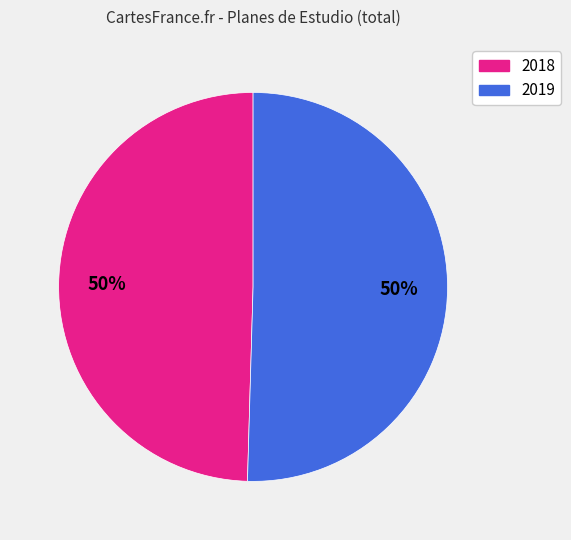

To the nearest percent, what is the average slice percentage?

50%